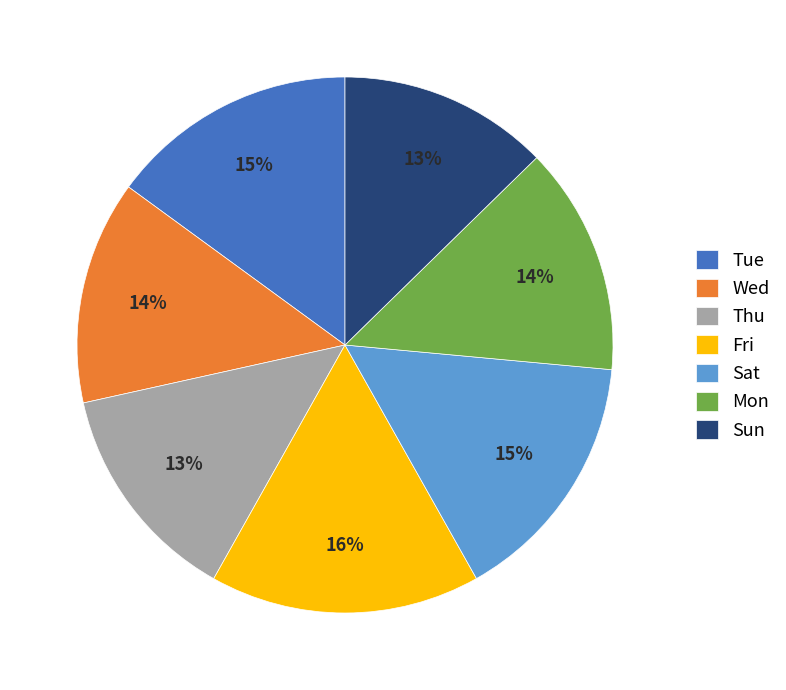

Combined, do Tue and Sat account for over 50%?

No